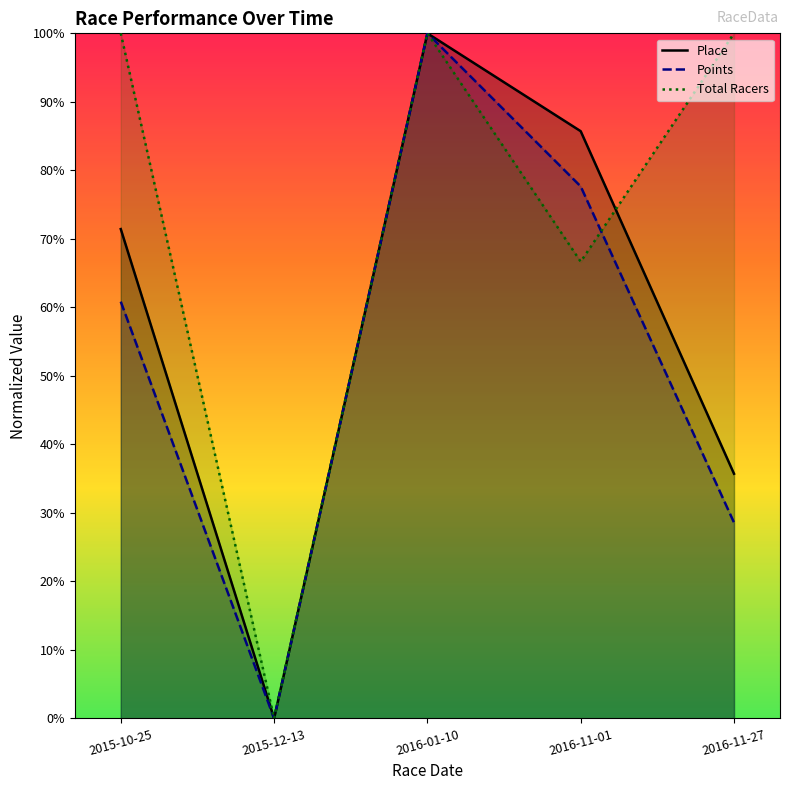

How many lines are shown in the chart?

3